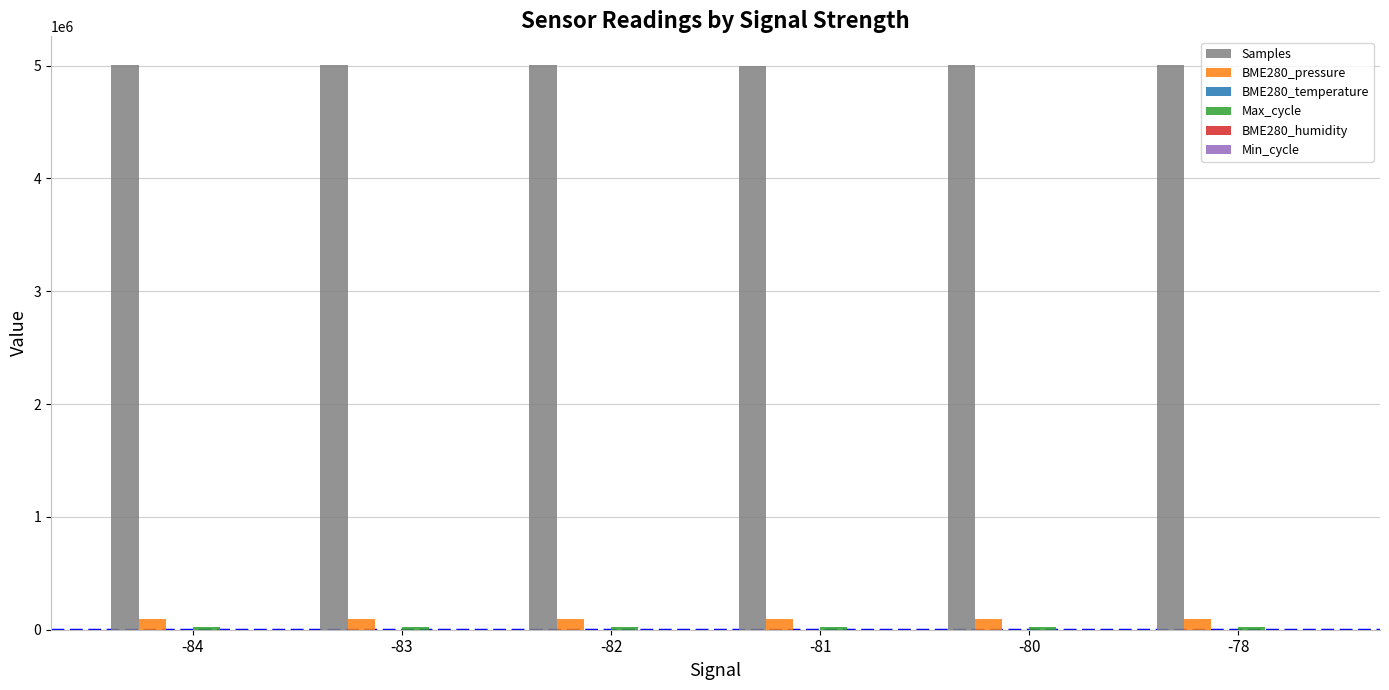

What is the greatest value displayed?

5009442.0